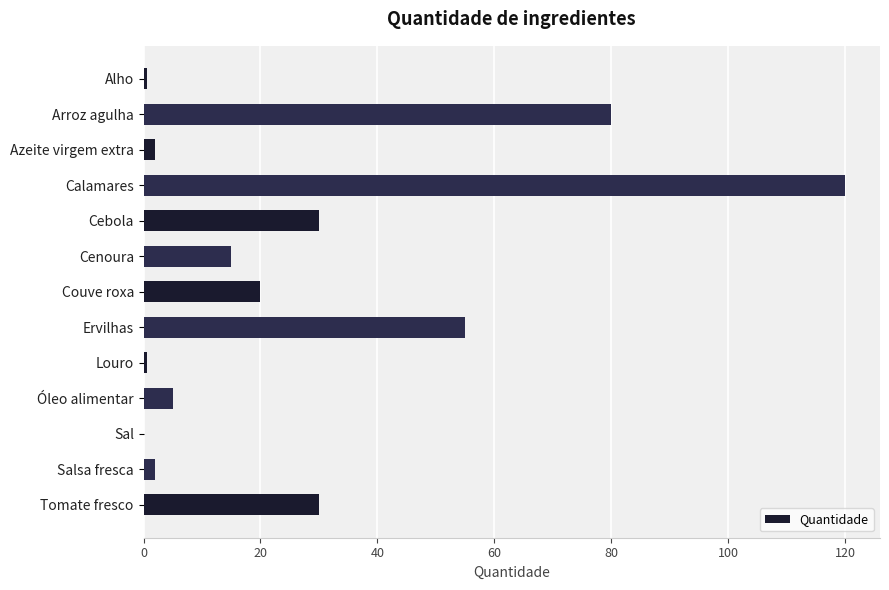

Is it true that the value at Cenoura is 3.6?

False